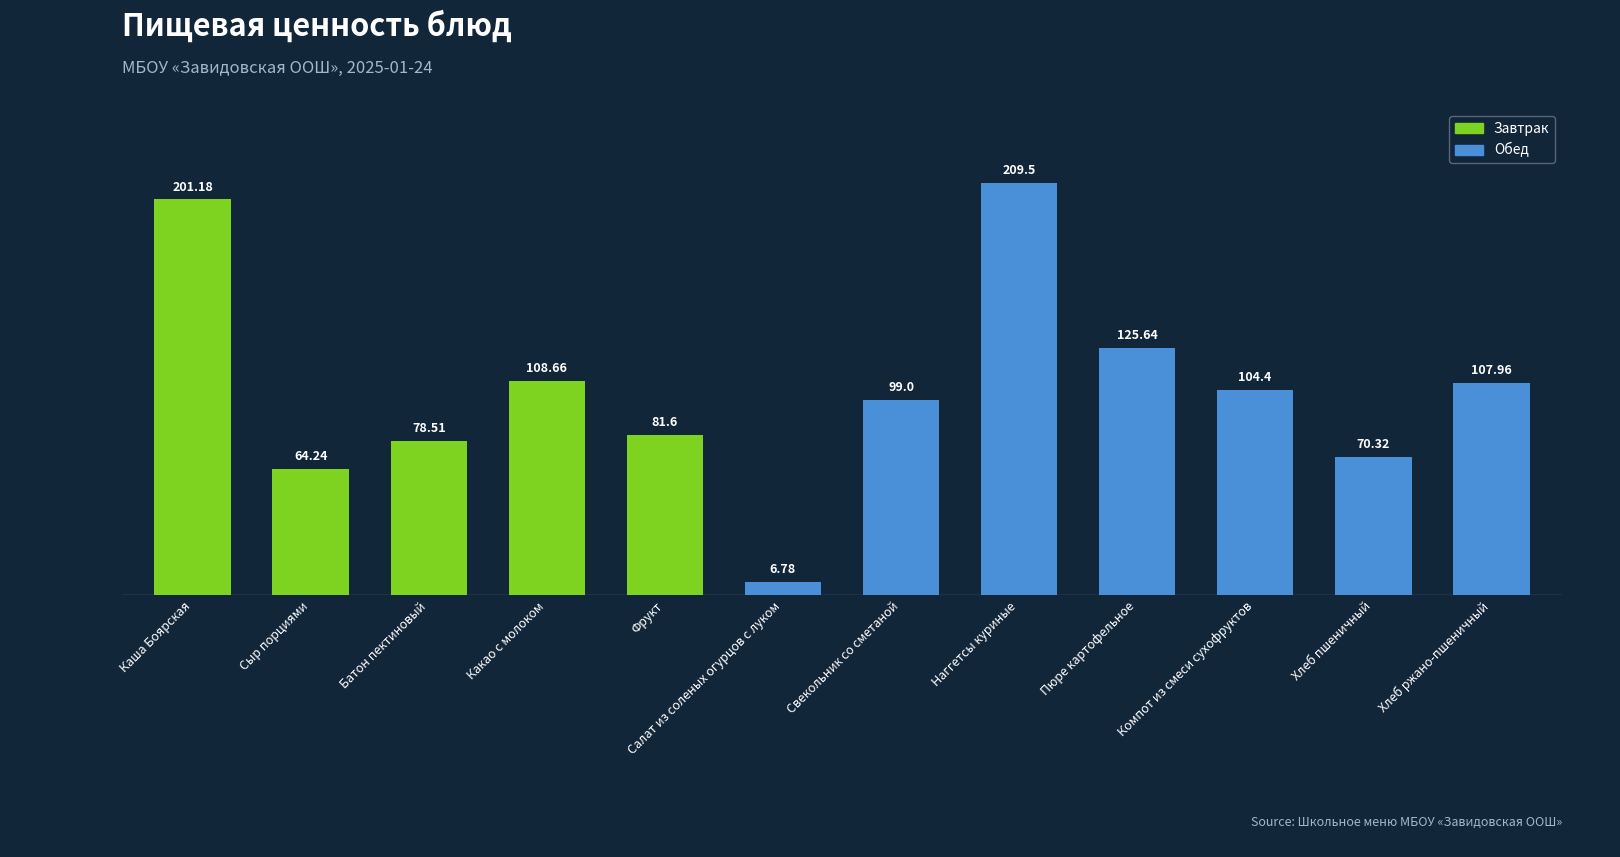

What is the approximate value at Какао с молоком?

108.7